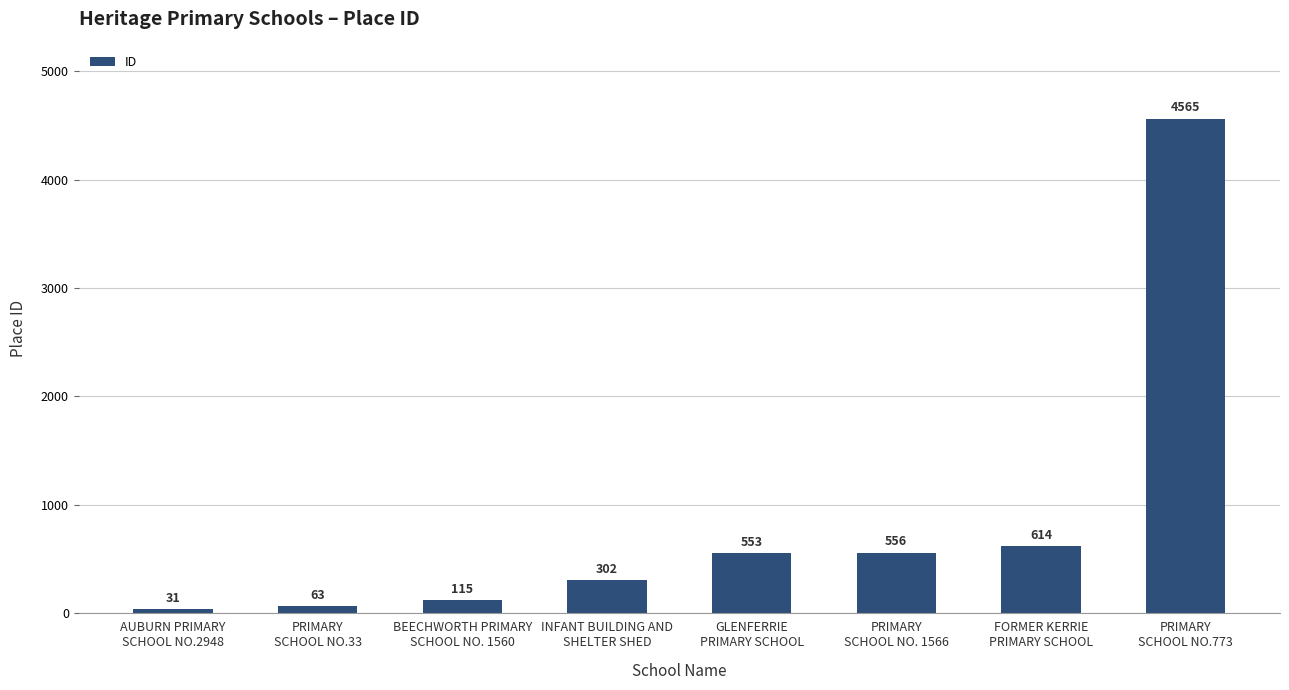

What is the value of the 5th bar from the left?

553